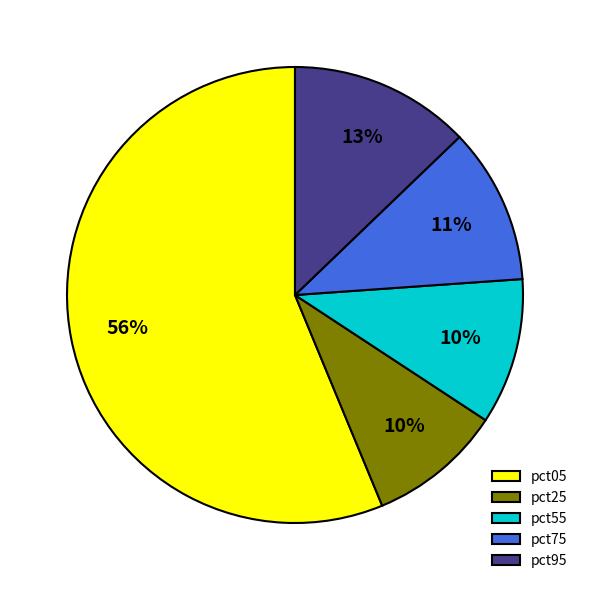

Which category has the biggest portion of the pie?

pct05